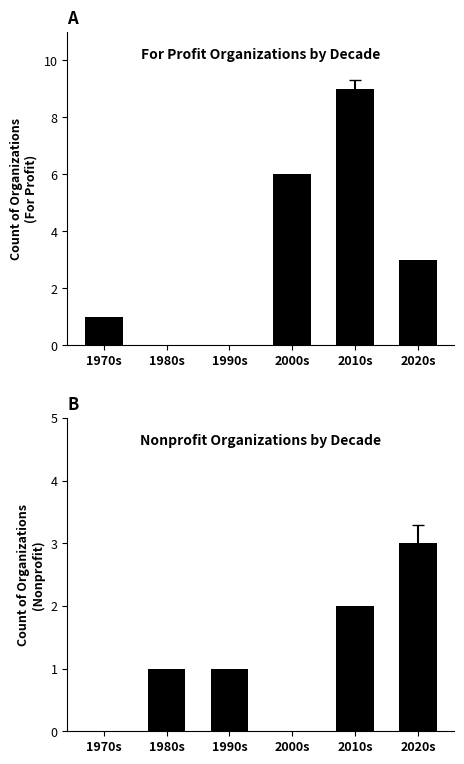

What is the sum of all Nonprofit values?

7